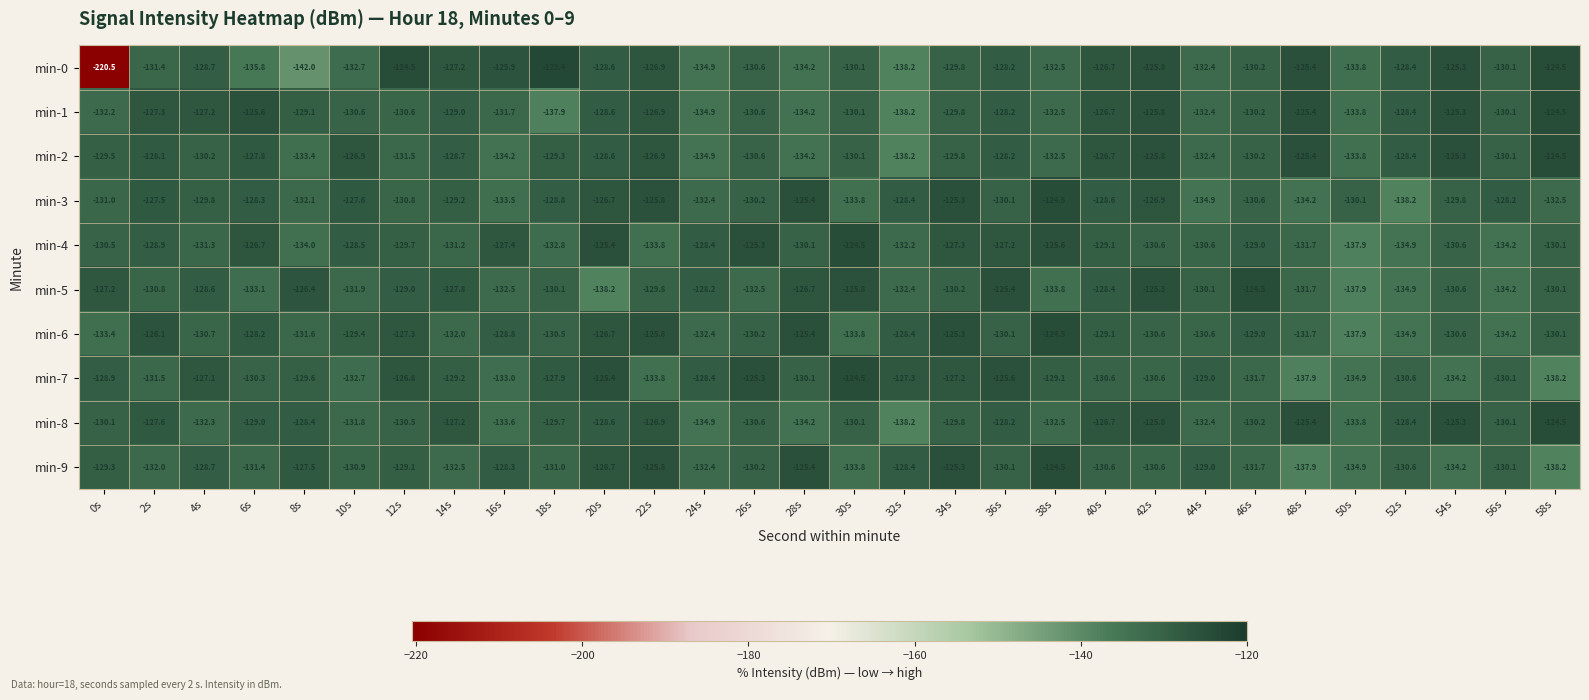

Which series has the largest range (max minus min)?

min-0